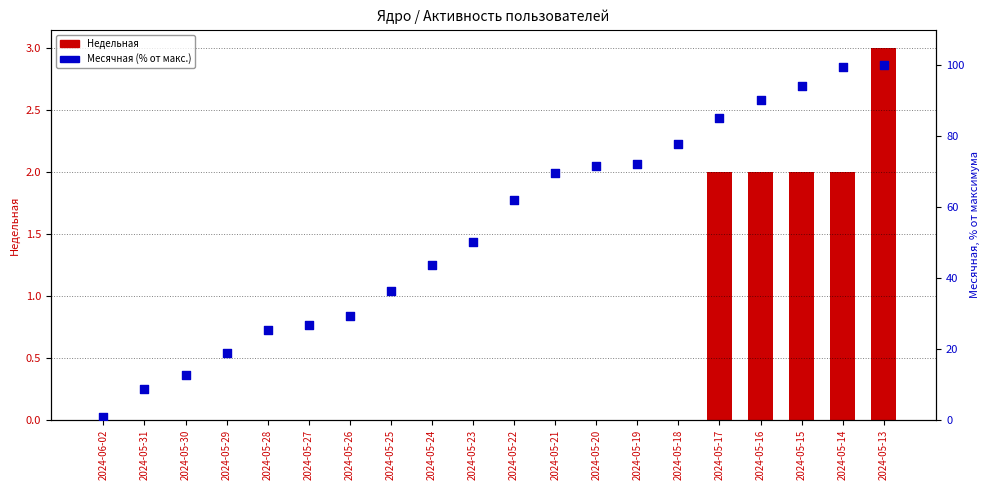

At which category is the sum across all series the highest?

2024-05-13